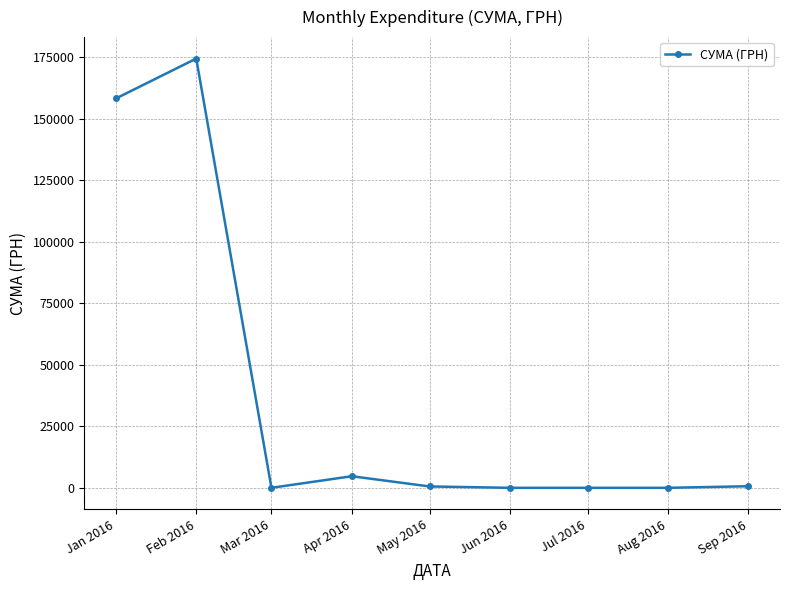

At which category does the chart reach its peak across all series?

Feb 2016